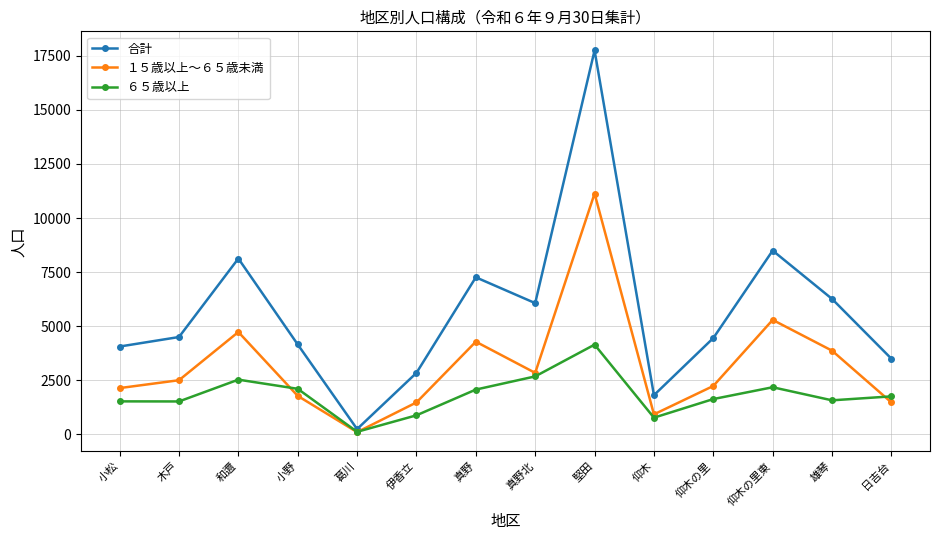

The 合計 series shows 702 at 仰木. True or false?

False